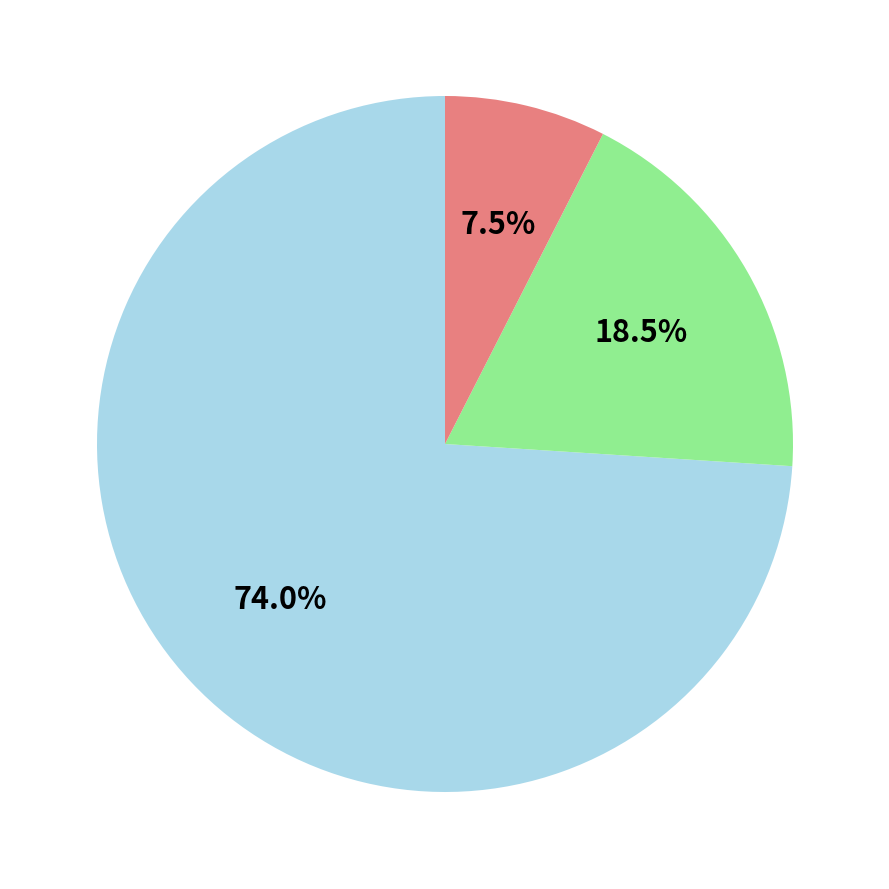

How many slices are in this pie chart?

3